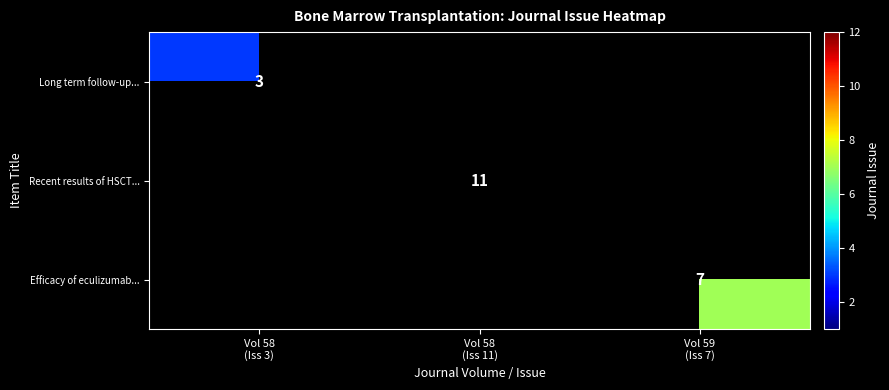

What is the minimum value shown in the chart?

3.0